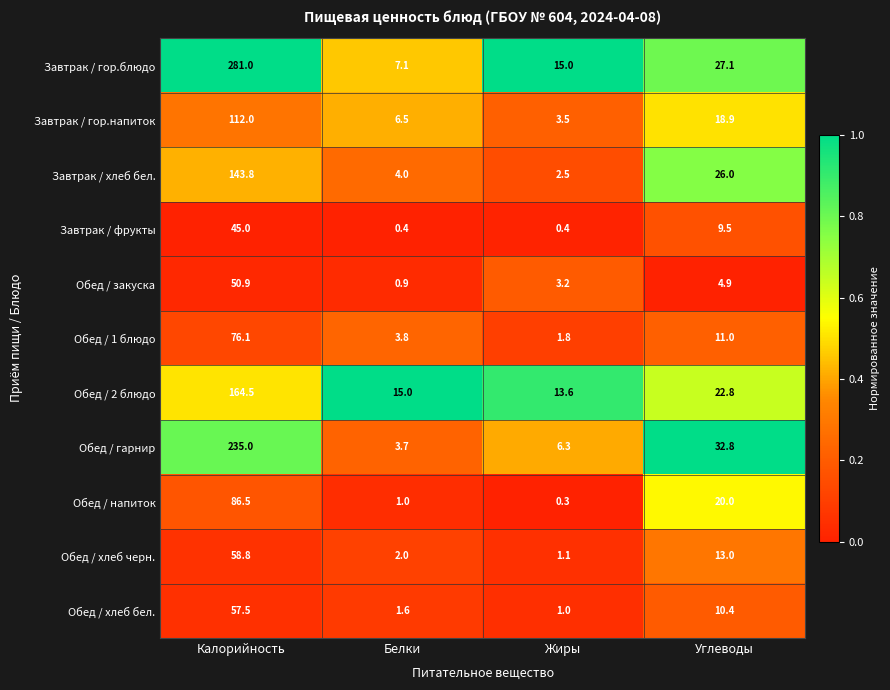

True or false: Обед / закуска has a value of 0.9 at Белки.

True